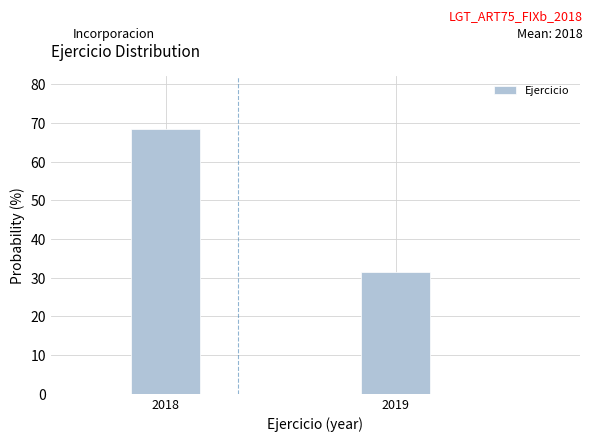

Reading left to right, transcribe all the data shown in this chart.

68.4	31.6